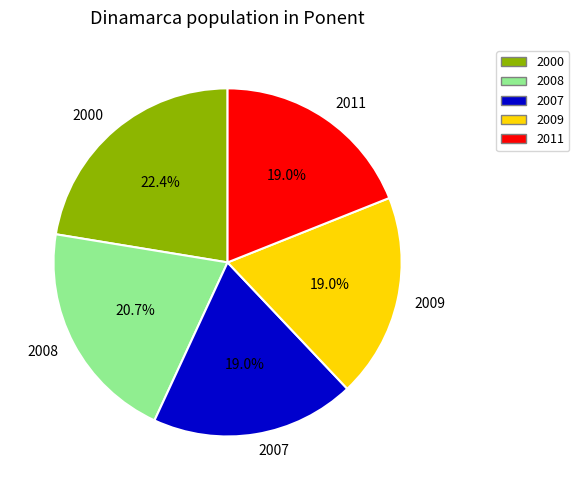

Combined, what portion of the pie is 2000 and 2008?

43.1%